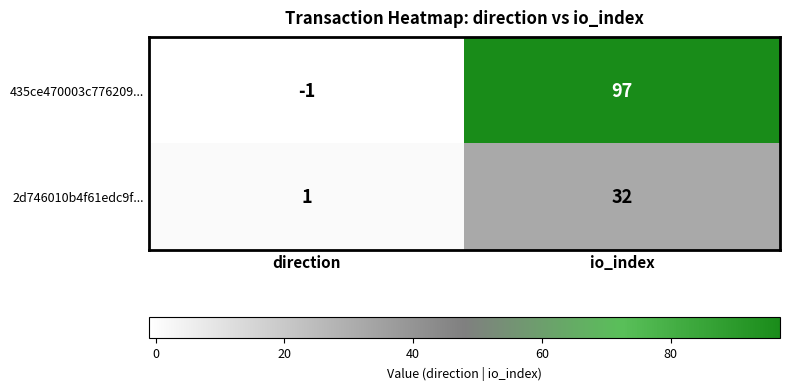

At which category is the sum across all series the highest?

io_index